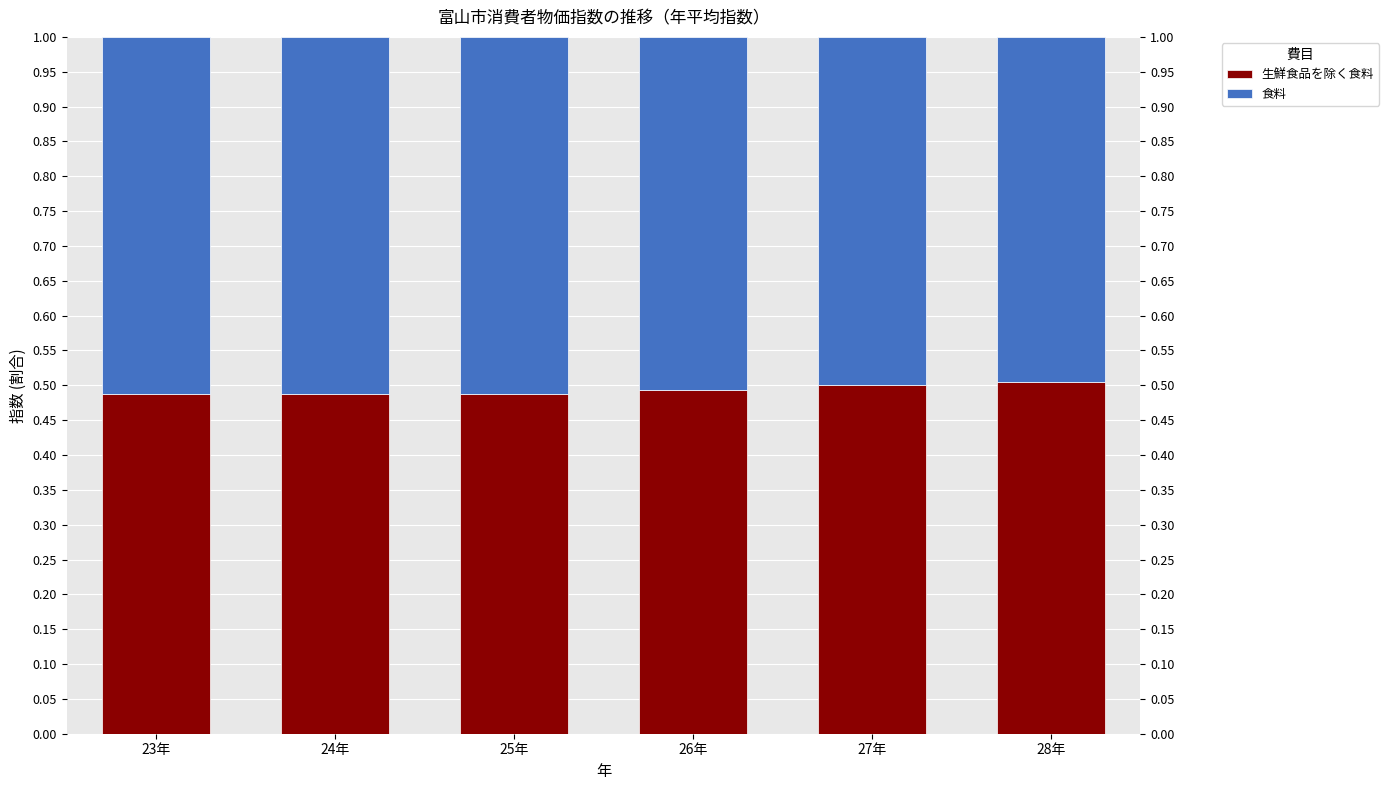

List the series in order of their overall mean, highest first.

食料, 生鮮食品を除く食料